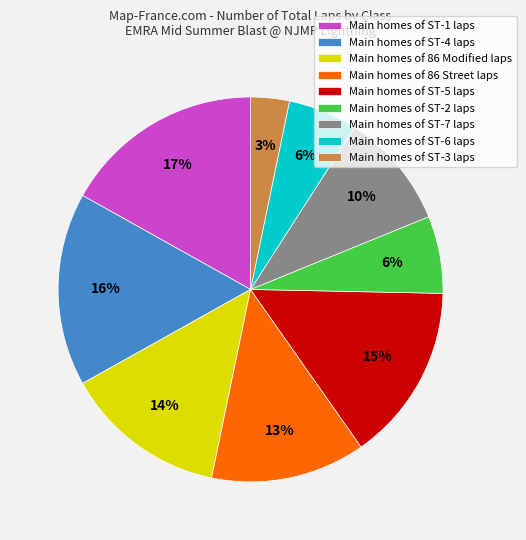

To the nearest percent, what is the difference between the largest and smallest slice percentages?

14%